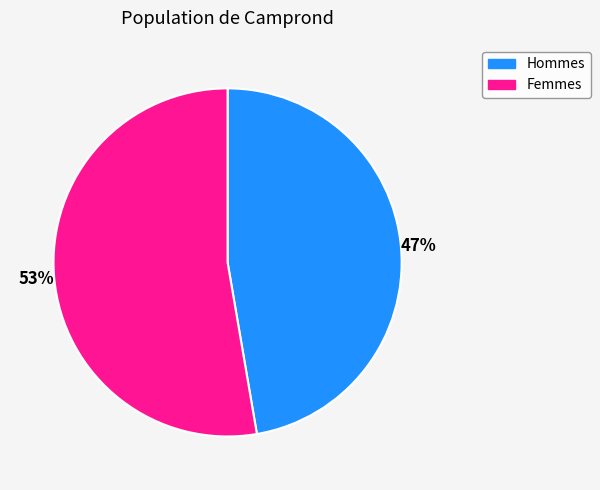

The Hommes slice represents 47% of the pie. True or false?

True